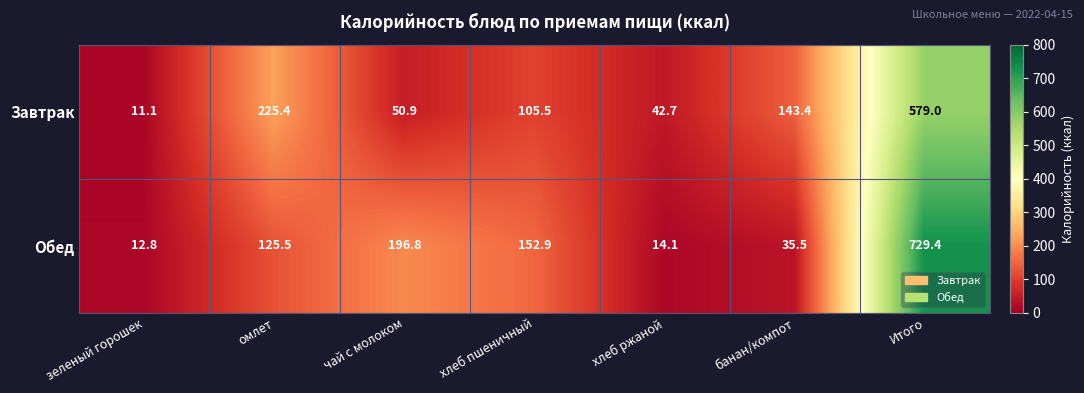

True or false: Завтрак has a value of 133.6 at Итого.

False